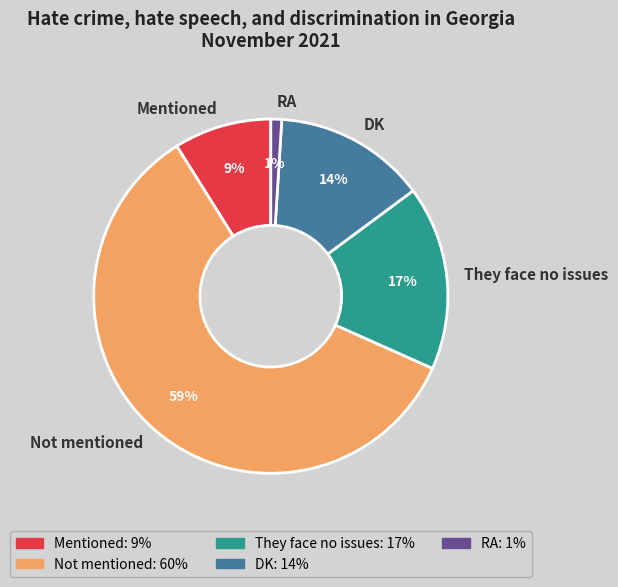

Is the sum of DK and RA greater than half?

No